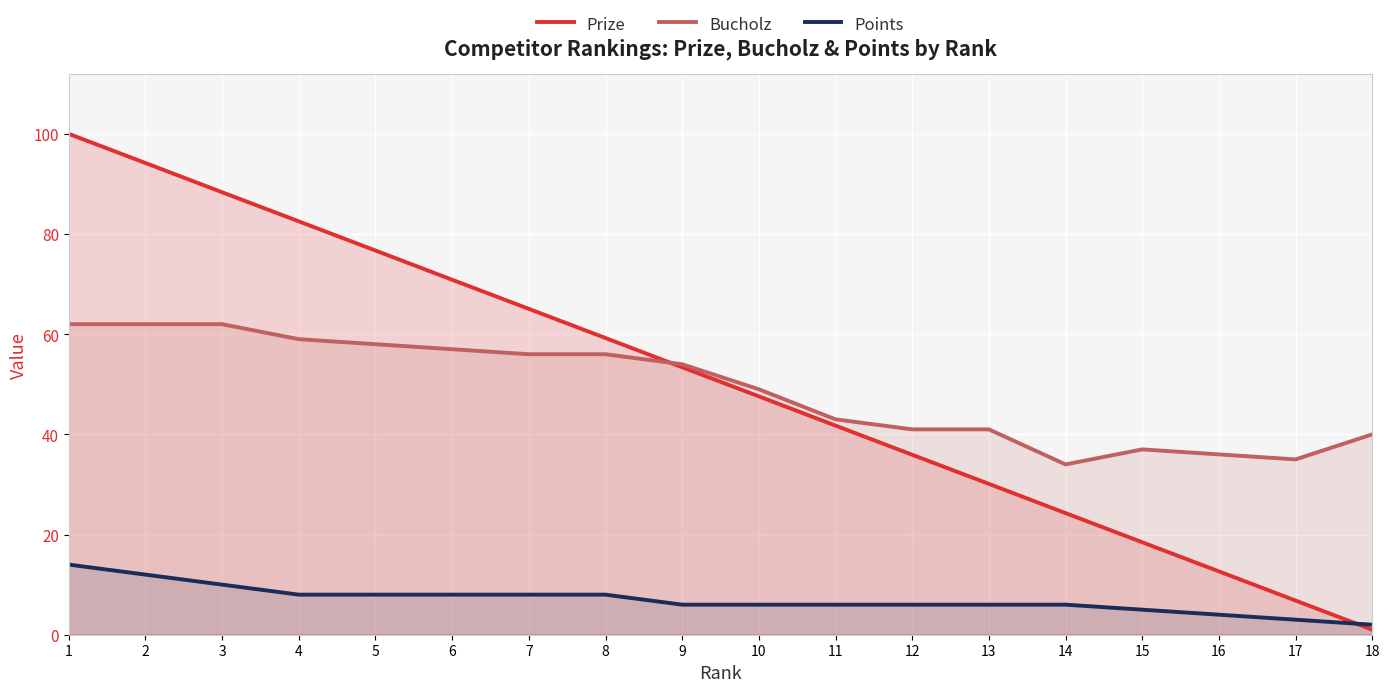

Between 2 and 13, which series saw the biggest shift?

Prize